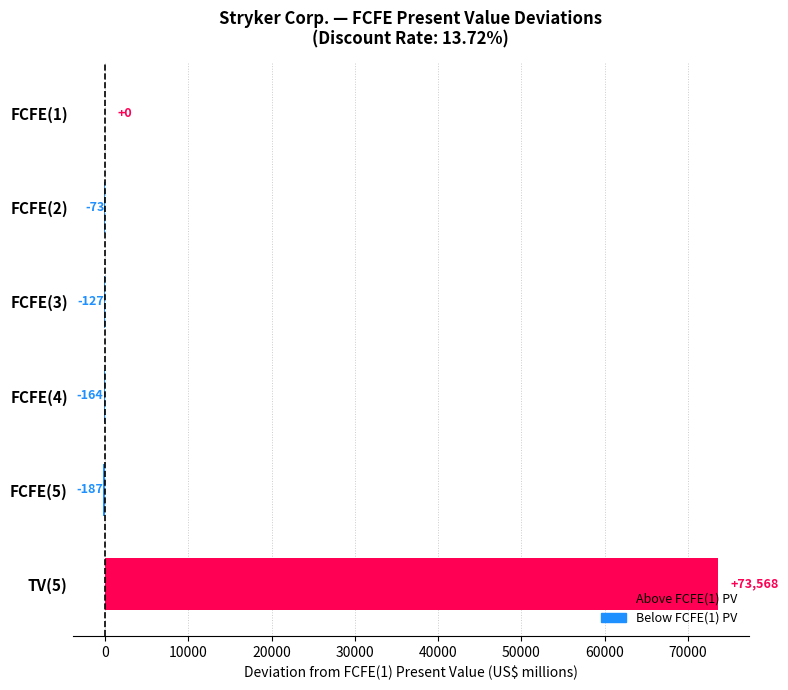

What value does the data have at TV(5), to the nearest 100?

73600